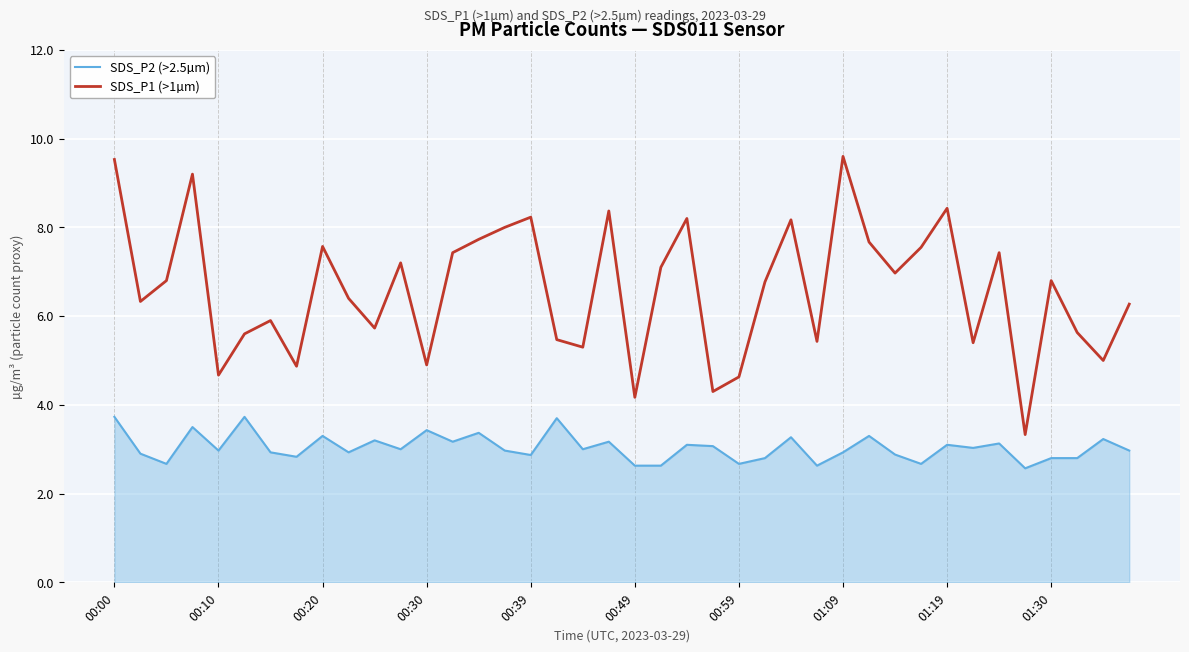

What is the difference between the maximum and minimum values in the SDS_P2 (>2.5µm) series?

1.2